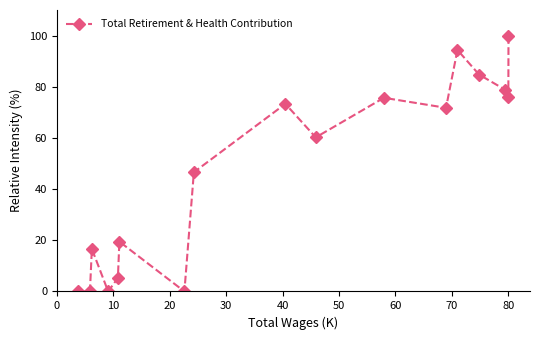

What is the value of the 12th point from the left?

71.8